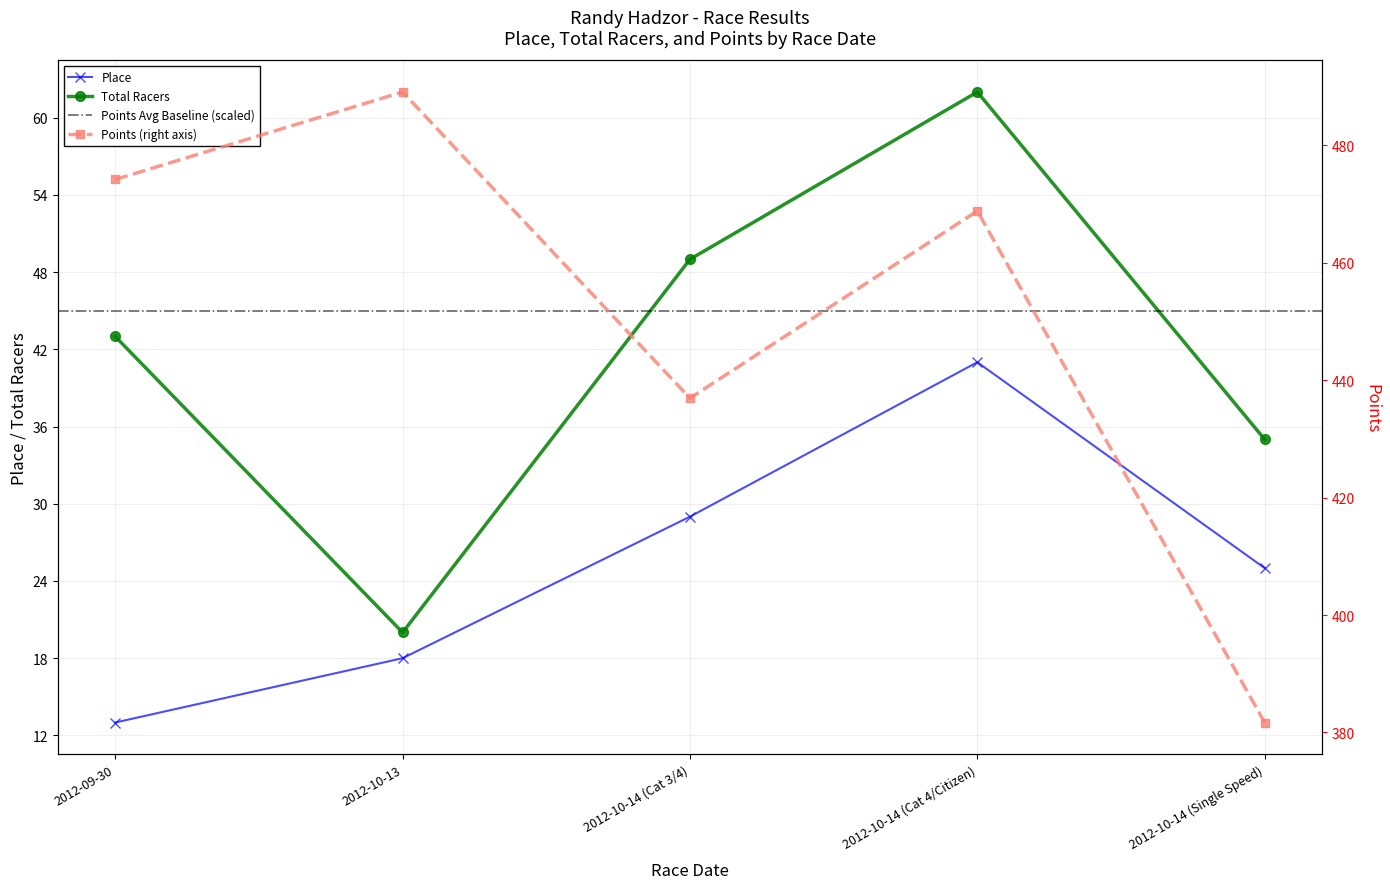

At which label does Place reach its peak?

2012-10-14 (Cat 4/Citizen)